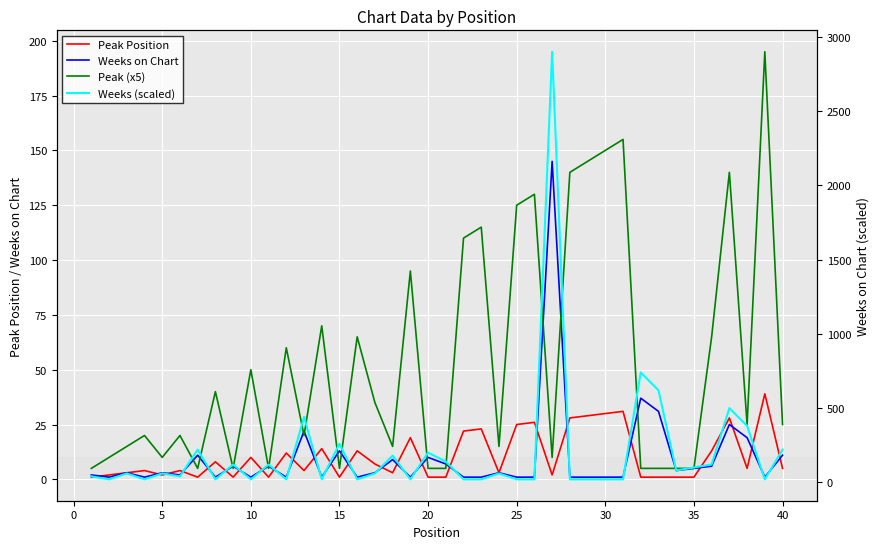

What is the highest value of the Weeks on Chart series?

145